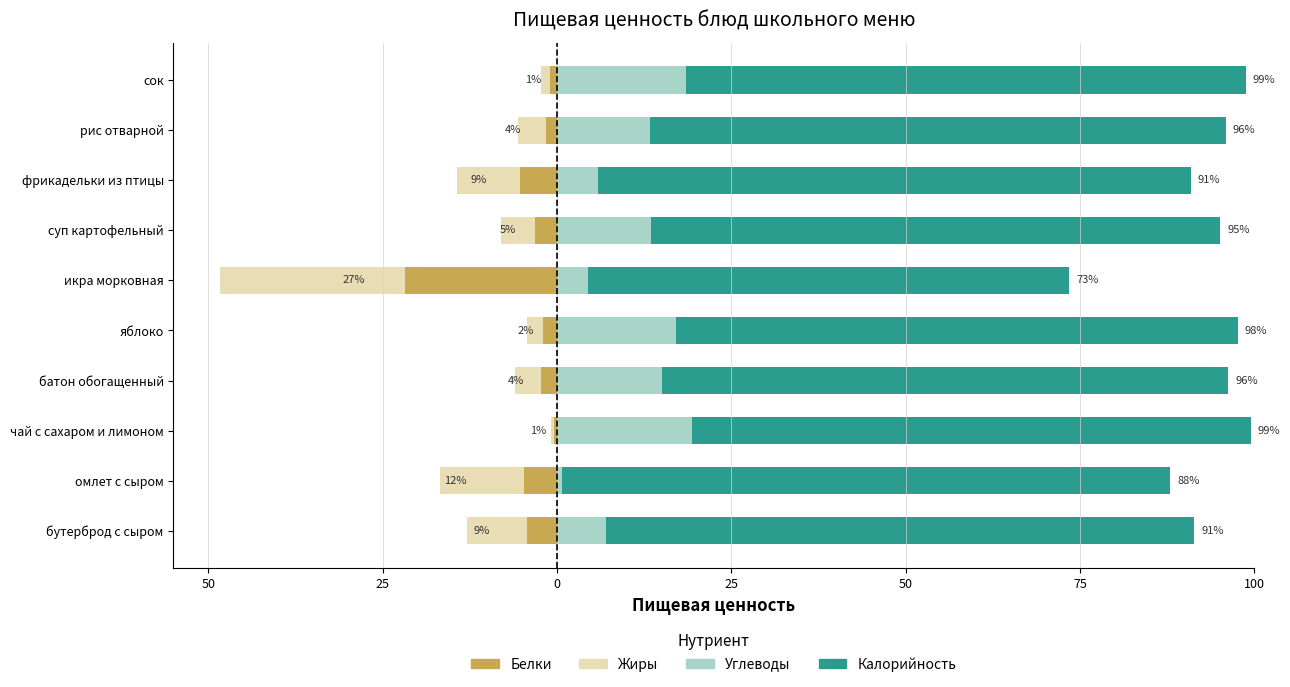

Which series has the largest total across all categories?

Калорийность